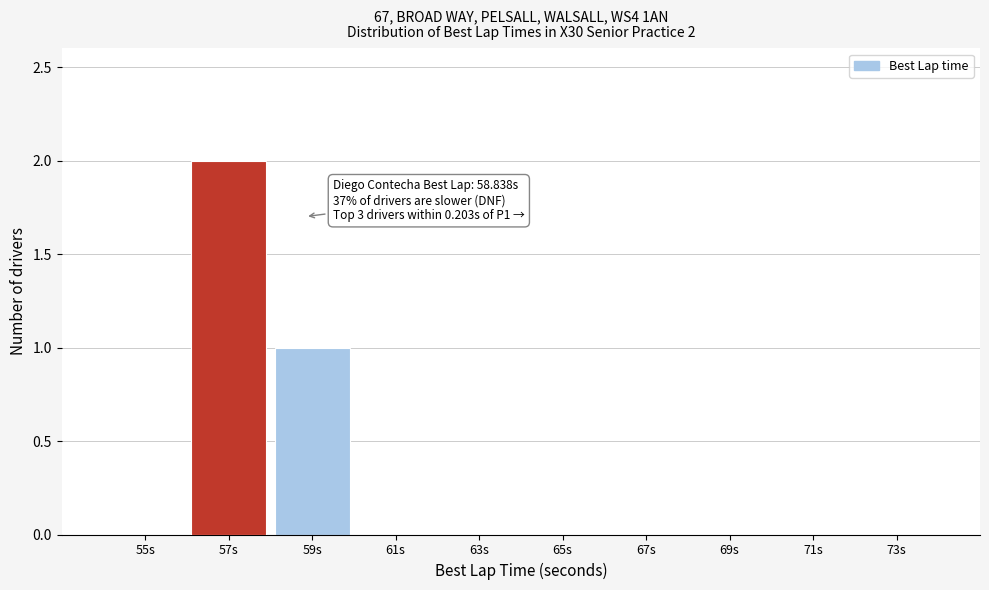

Reading left to right, list all the values displayed in this chart.

55s=0	57s=2	59s=1	61s=0	63s=0	65s=0	67s=0	69s=0	71s=0	73s=0